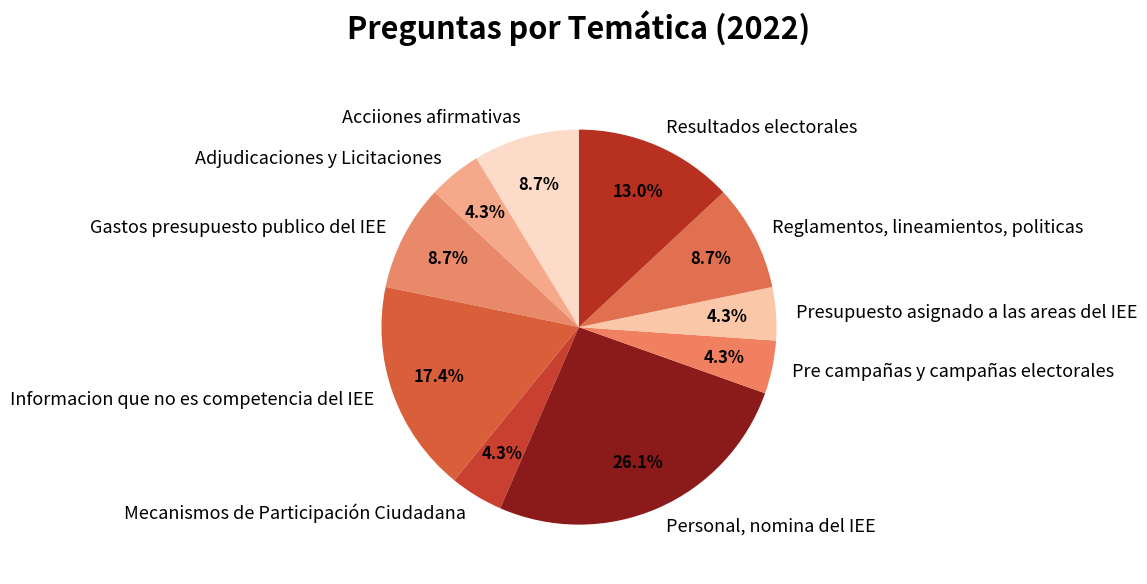

Approximately how many times larger is the value at Reglamentos, lineamientos, politicas compared to Informacion que no es competencia del IEE?

0.5